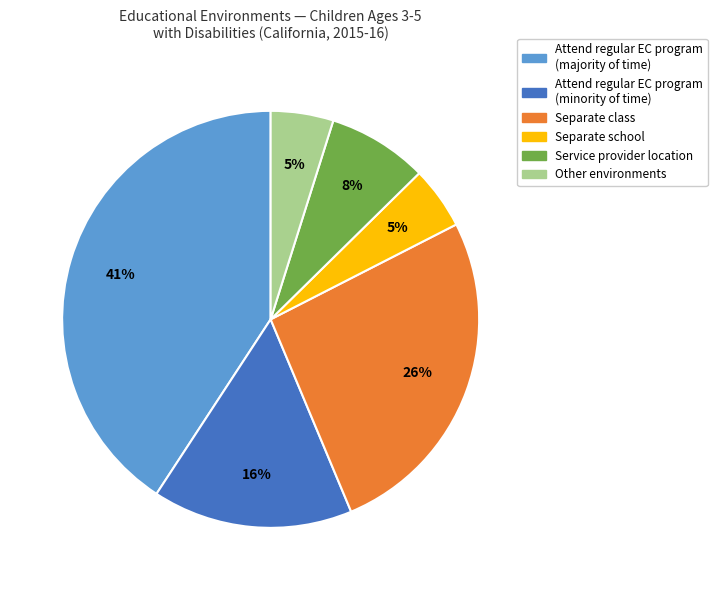

Is there a majority slice in this chart?

No